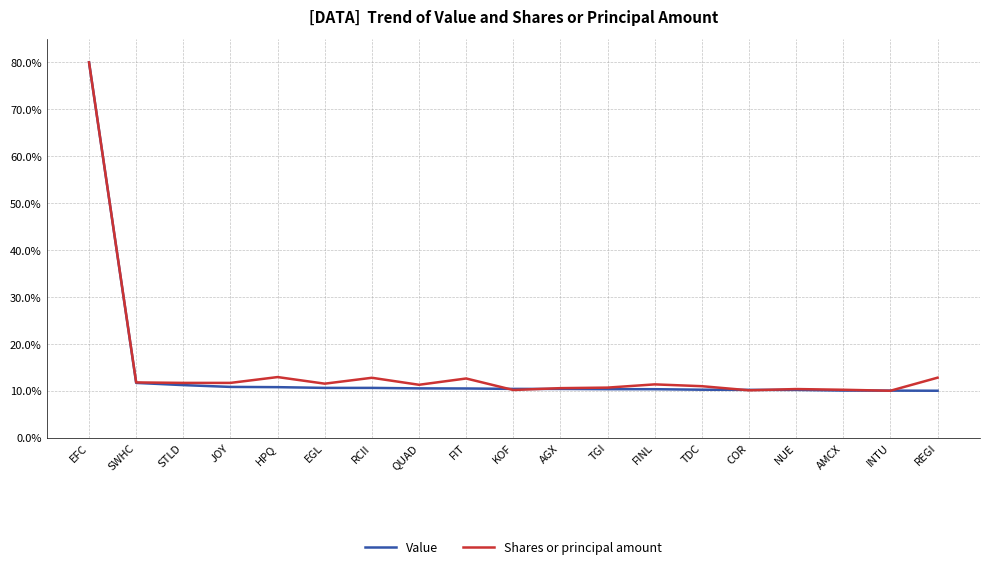

Is this an area chart (filled region under the line)?

No